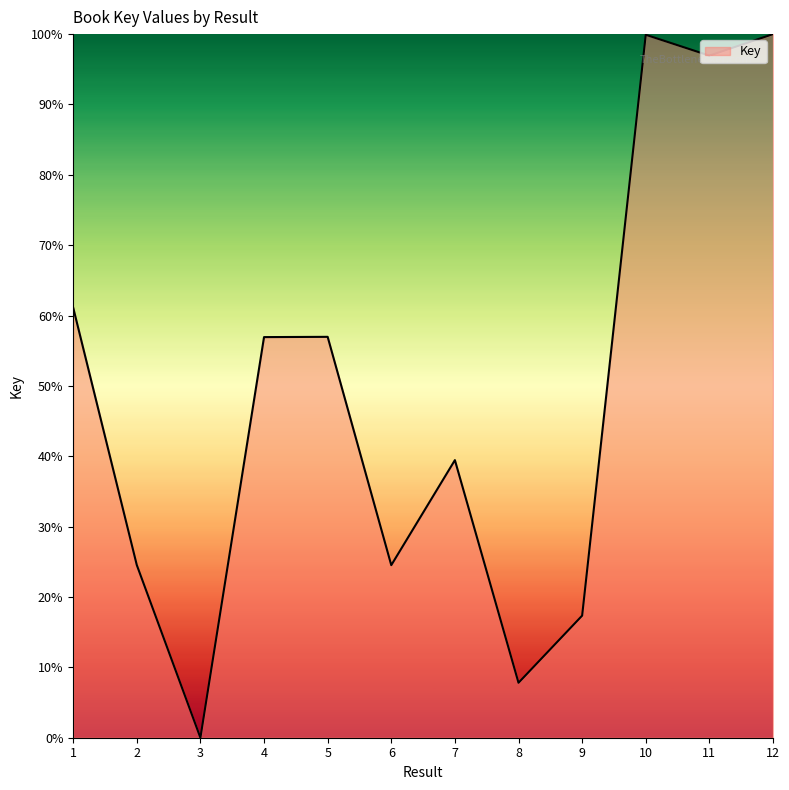

What is the change in value from 11 to 12?

+3.1